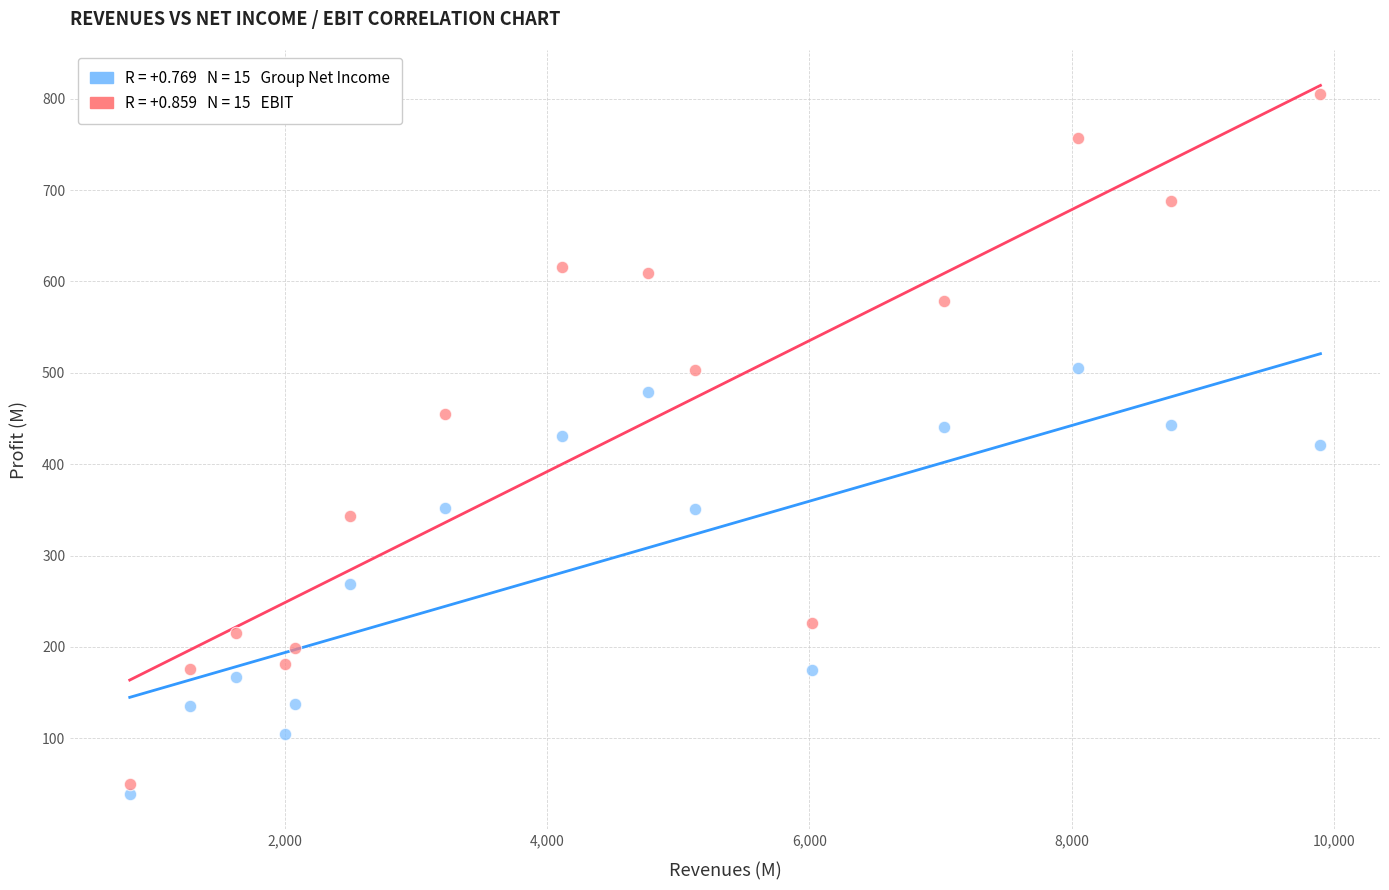

Across all data points, what is the range of Y values (max minus min)?

766.3